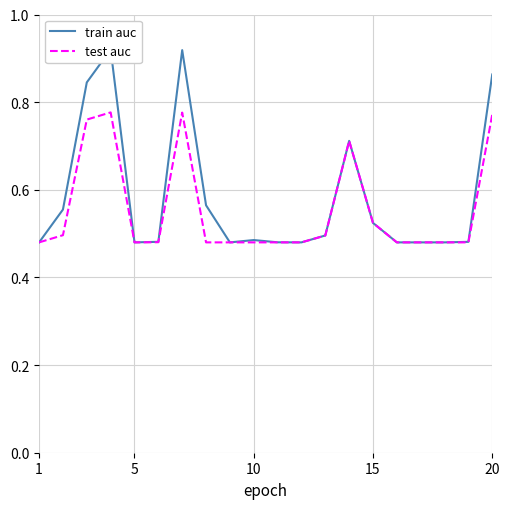

True or false: test auc and train auc cross at least once.

False